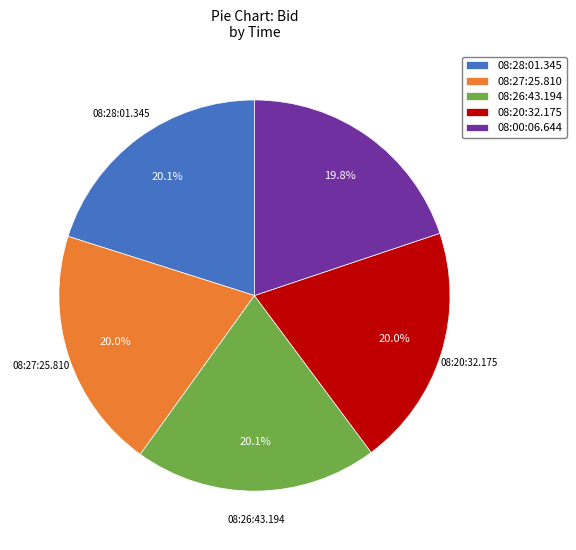

To the nearest percent, what portion does 08:00:06.644 represent?

20%